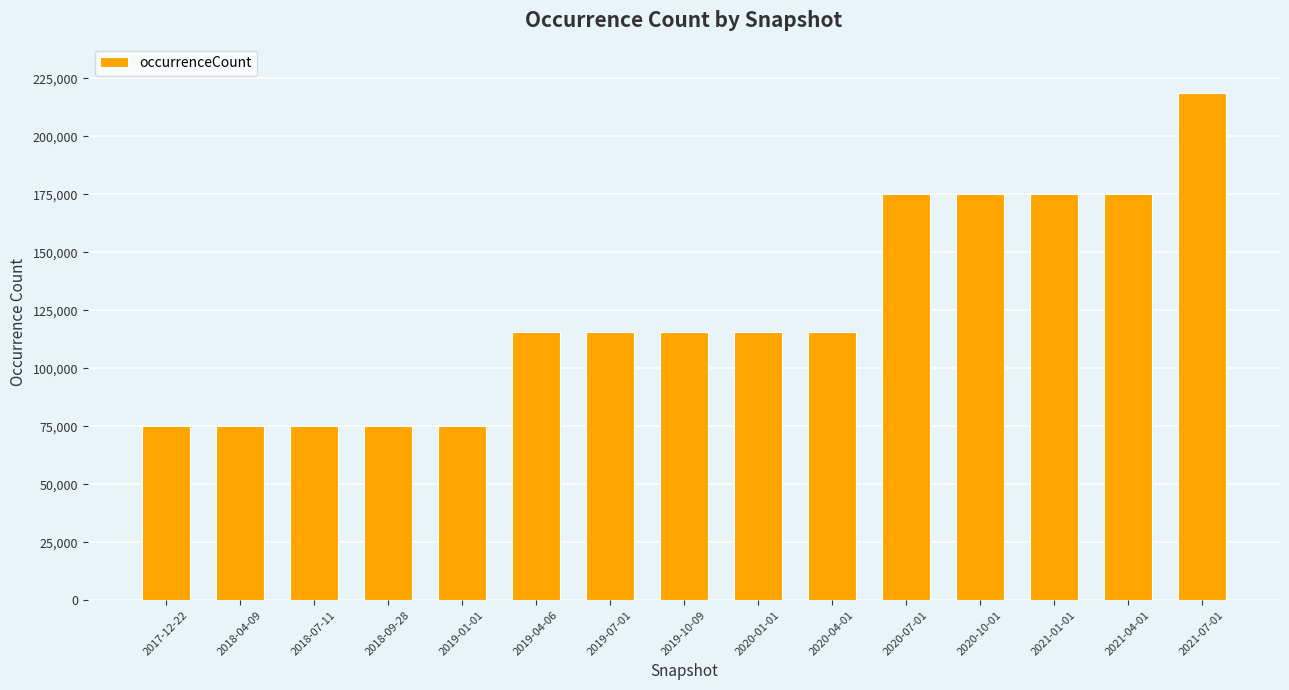

What is the average value?

124843